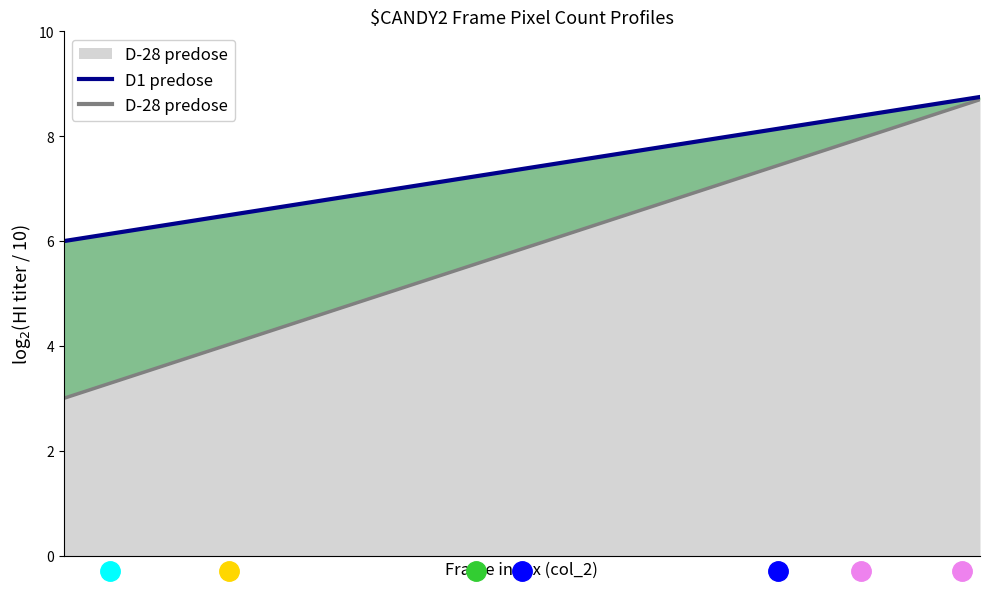

True or false: the data shows 13.6 at 11.

False